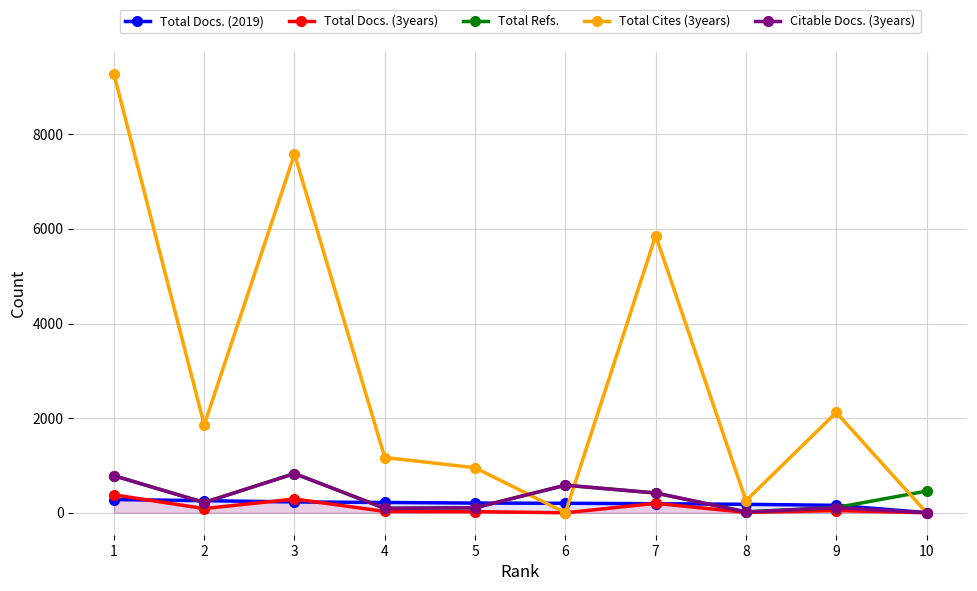

What is the sum of the Citable Docs. (3years) values at 4 and 6?

677